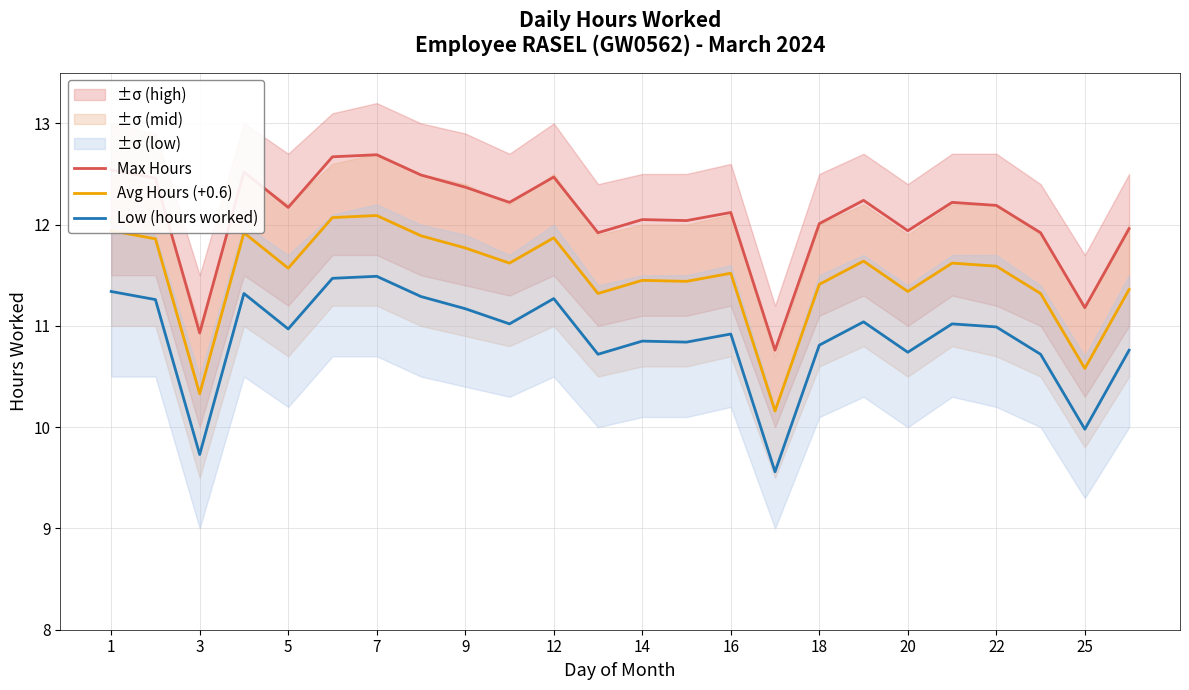

True or false: Avg Hours (+0.6) and Low (hours worked) cross at least once.

False